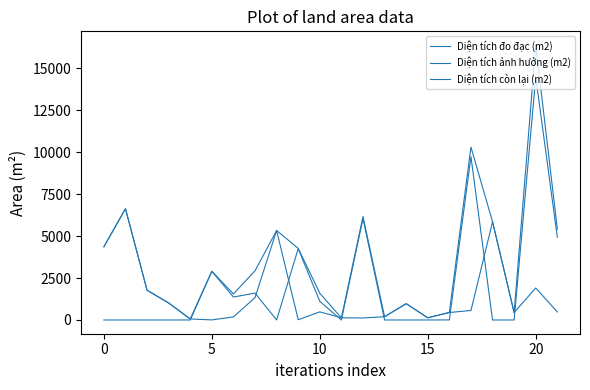

What is the value of the Diện tích đo đạc (m2) point at the 15th from the left?

973.2